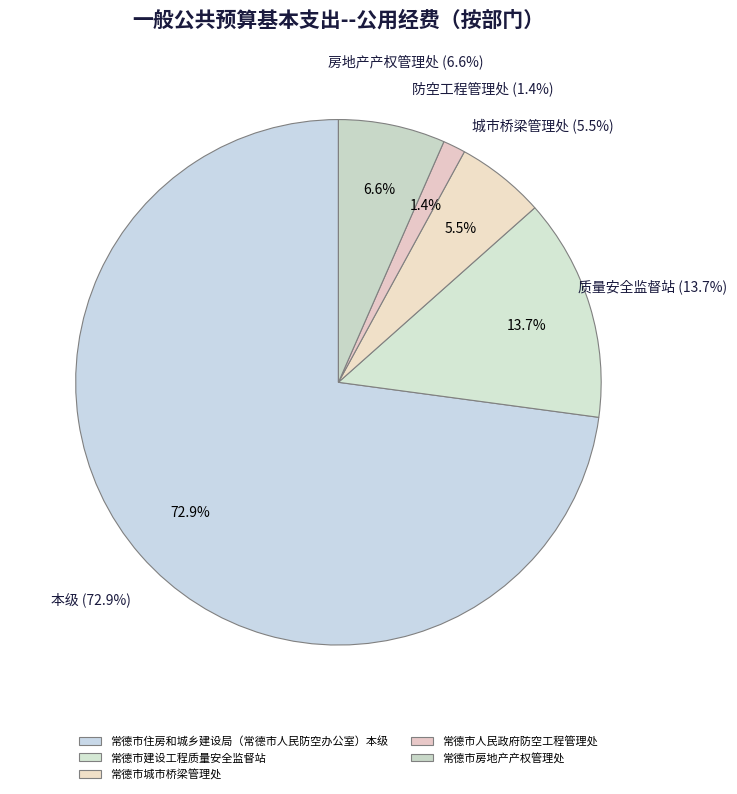

What percentage is the 常德市房地产产权管理处 slice, to the nearest percent?

7%